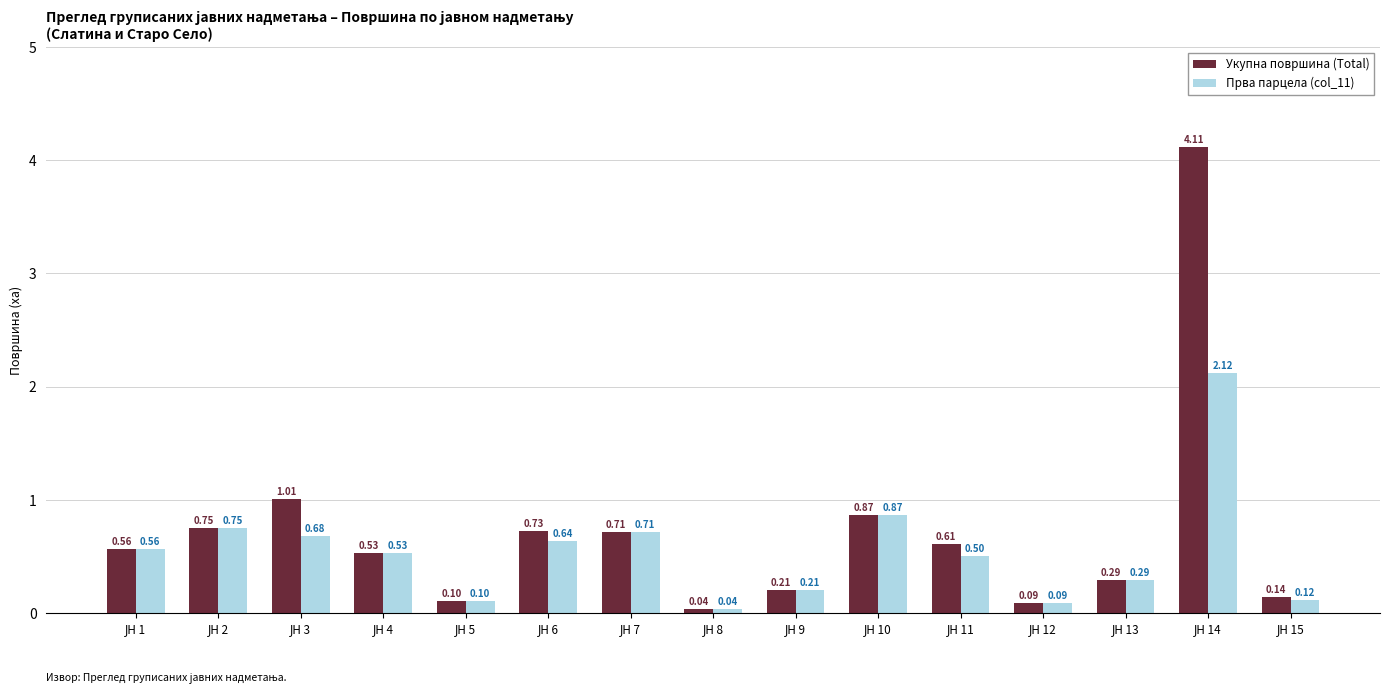

Which series has the largest total across all categories?

Укупна површина (Total)